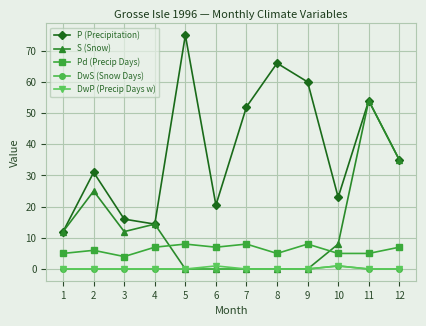

What are all the series names shown in the legend?

P (Precipitation), S (Snow), Pd (Precip Days), DwS (Snow Days), DwP (Precip Days w)